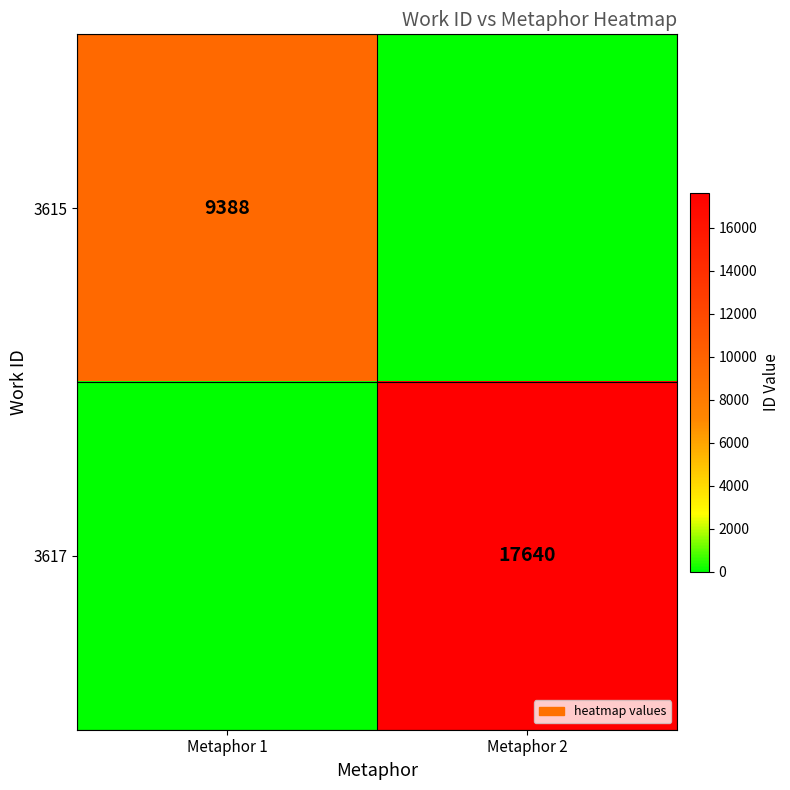

True or false: 3615 has a value of 4101 at Metaphor 1.

False